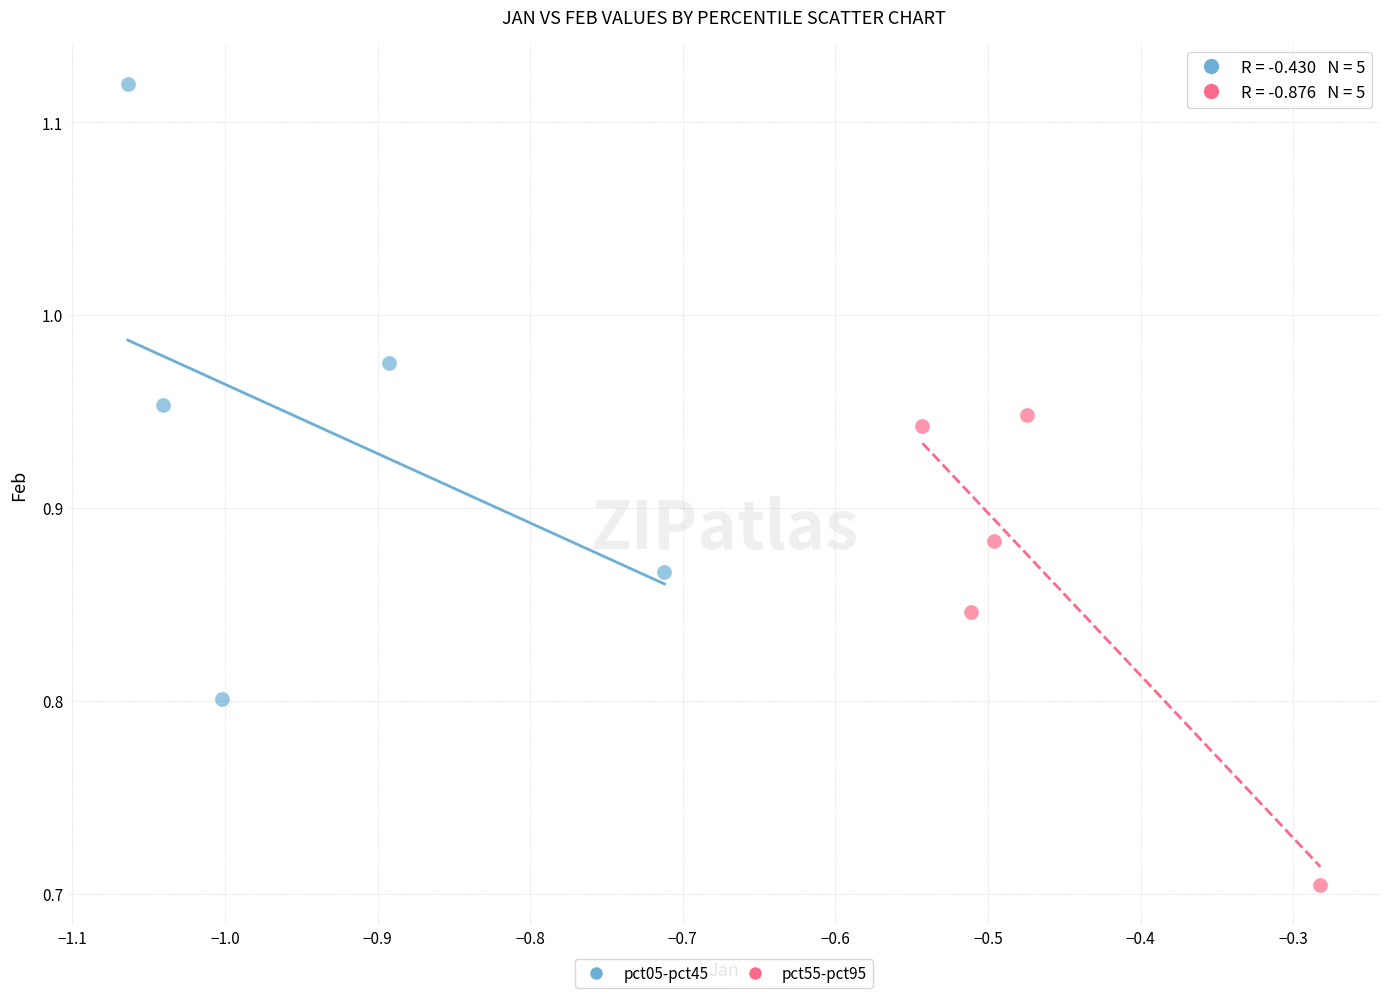

Which series has the widest spread of Y values?

pct05-pct45